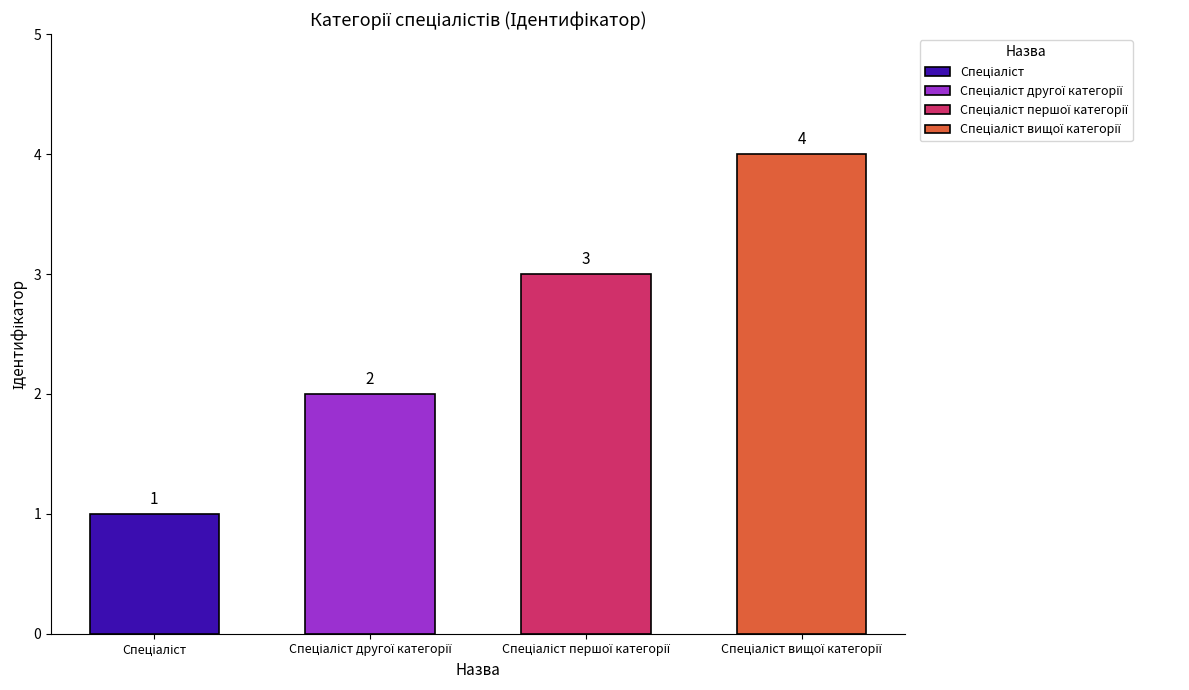

How many categories are shown in the chart?

4